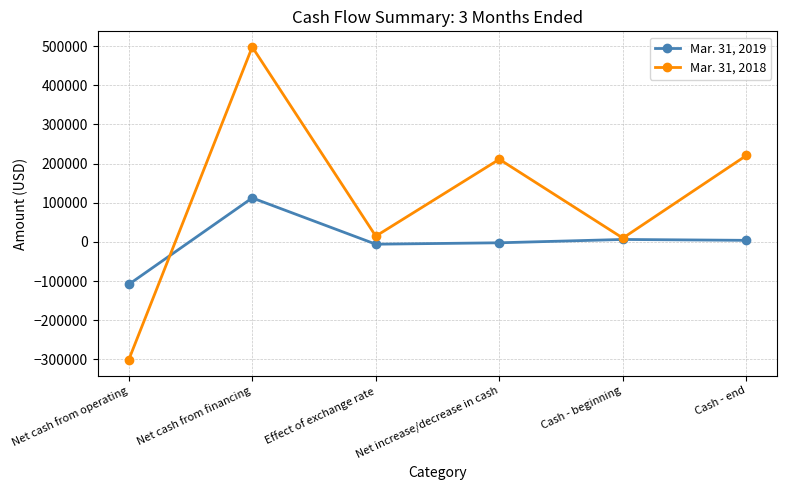

How many negative values does the Mar. 31, 2018 series have?

1